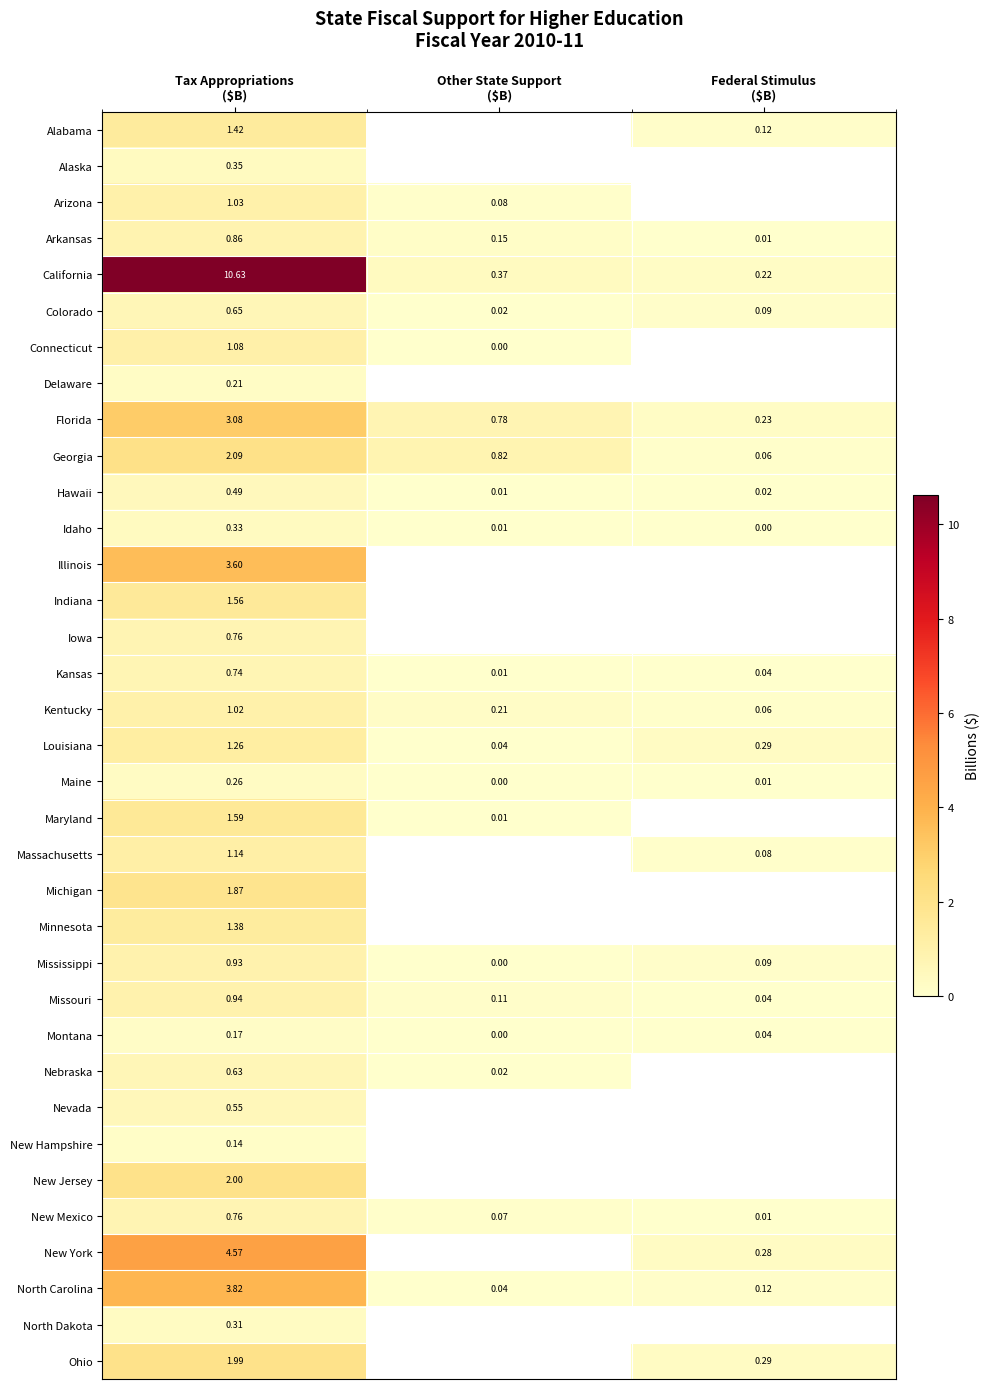

How many values in Maine are above zero?

2